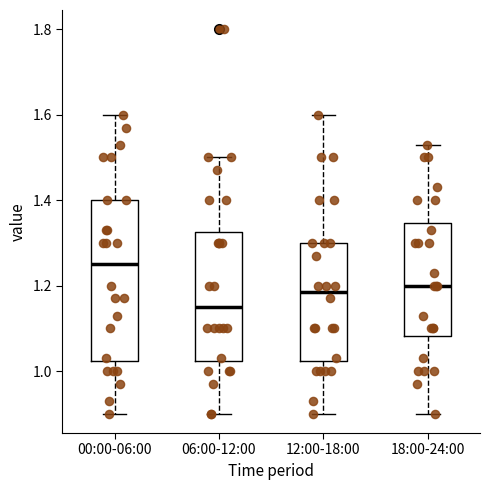

Which box is the tallest, from its lower edge to its upper edge?

00:00-06:00